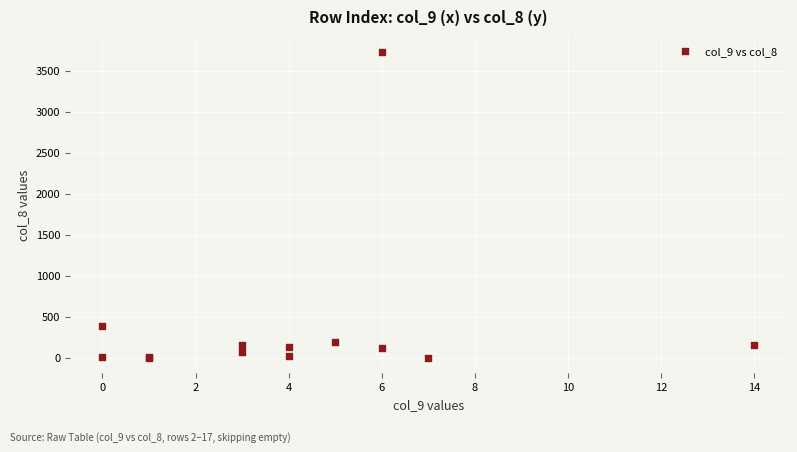

What Y value in the scatter plot is closest to 1866?

391